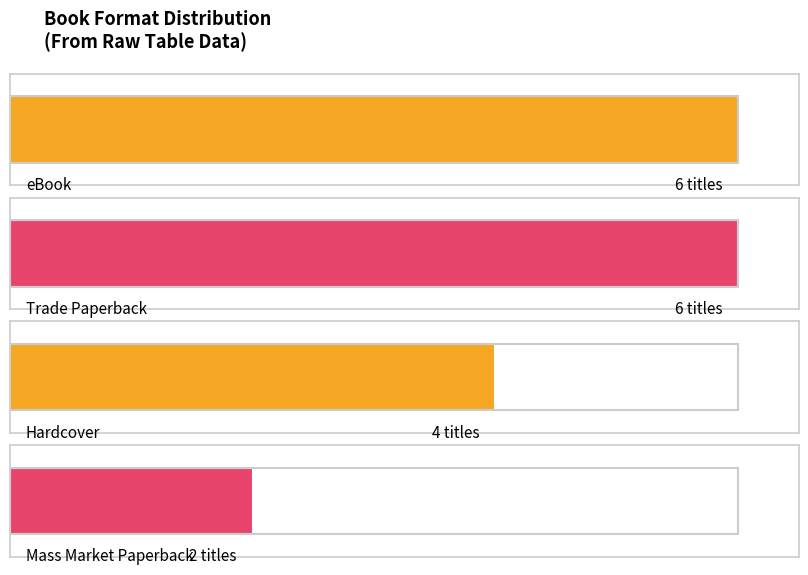

What is the minimum value for eBook?

6